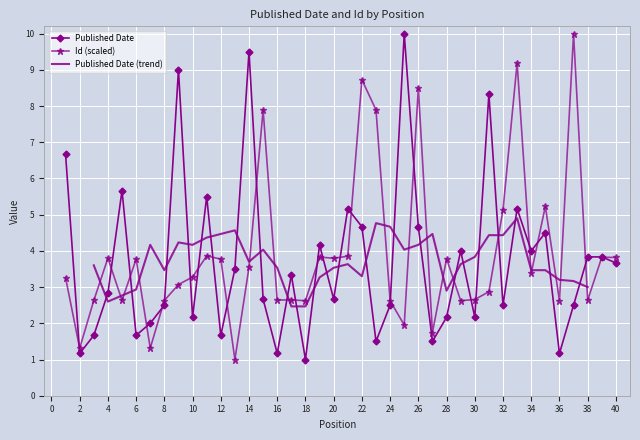

What value does the Id (scaled) series have at 15?

7.9